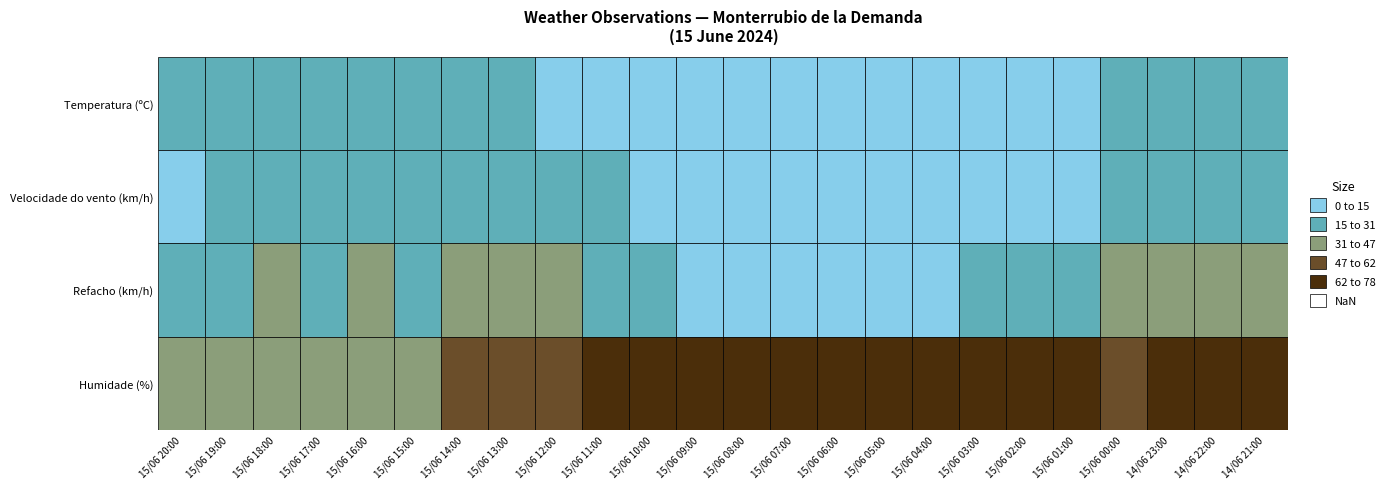

List the labels in order of Temperatura (ºC) value, smallest first.

15/06 07:00, 15/06 06:00, 15/06 08:00, 15/06 05:00, 15/06 04:00, 15/06 09:00, 15/06 03:00, 15/06 10:00, 15/06 02:00, 15/06 11:00, 15/06 12:00, 15/06 01:00, 15/06 13:00, 15/06 14:00, 15/06 00:00, 14/06 23:00, 15/06 15:00, 14/06 22:00, 15/06 16:00, 14/06 21:00, 15/06 20:00, 15/06 19:00, 15/06 17:00, 15/06 18:00